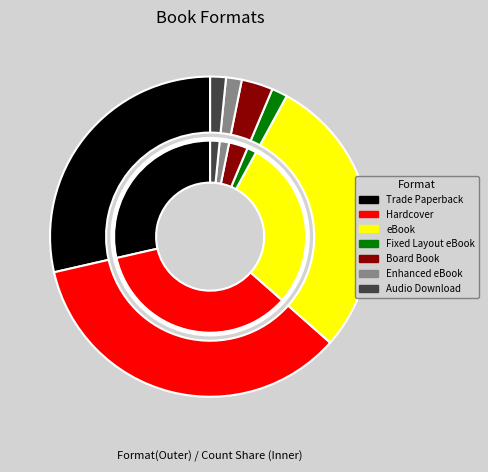

True or false: Audio Download accounts for 2% of the total.

True